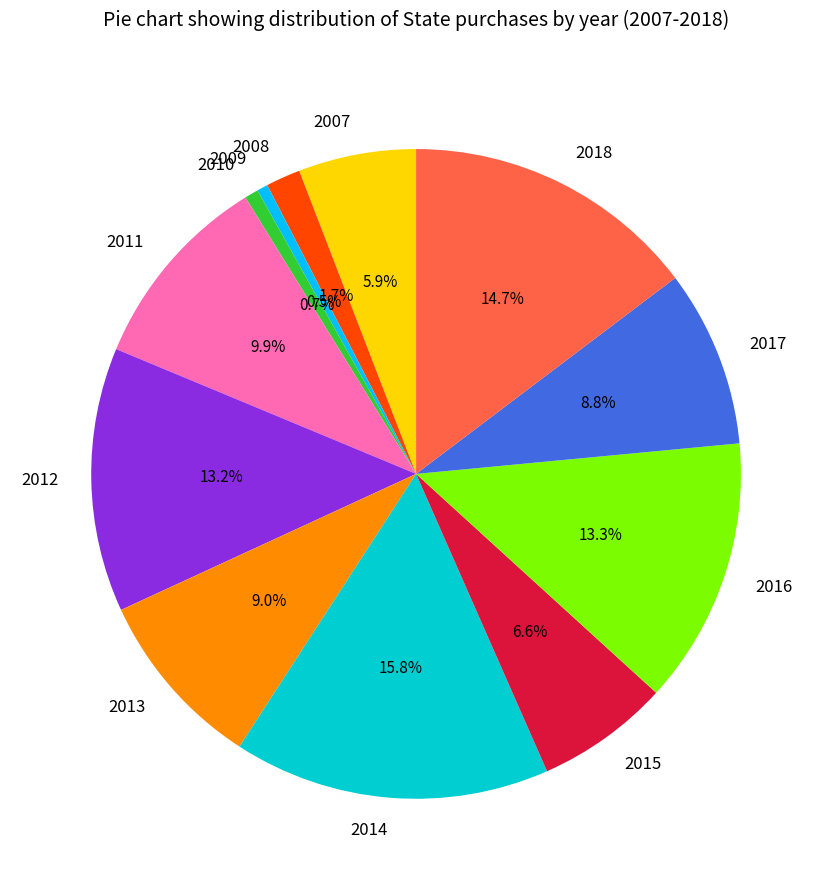

To the nearest percent, what is the combined percentage of 2015 and 2009?

7%